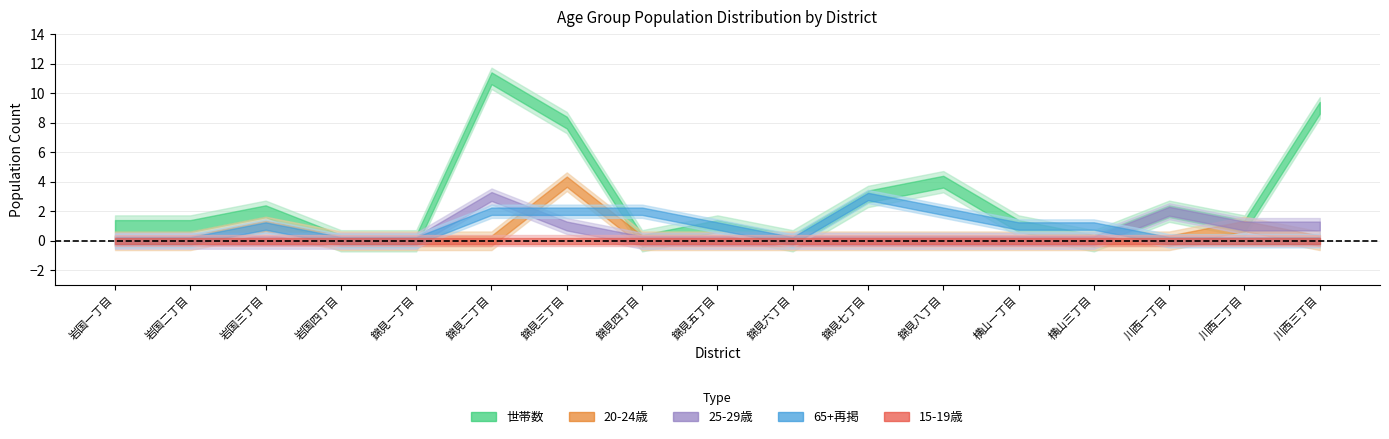

How many distinct data groups are displayed?

5